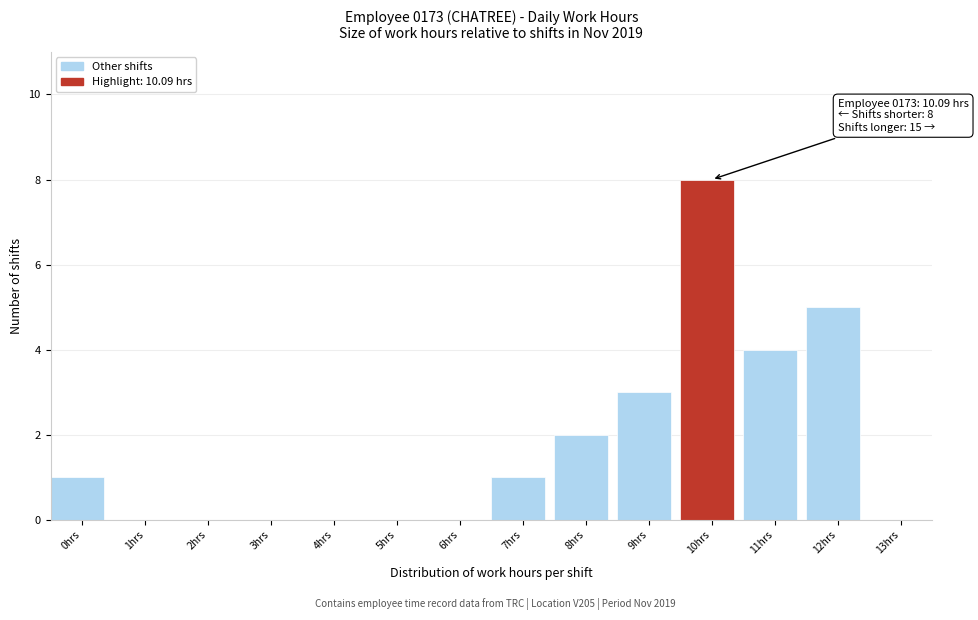

Reading left to right, list all the values displayed in this chart.

0hrs=1	1hrs=0	2hrs=0	3hrs=0	4hrs=0	5hrs=0	6hrs=0	7hrs=1	8hrs=2	9hrs=3	10hrs=8	11hrs=4	12hrs=5	13hrs=0